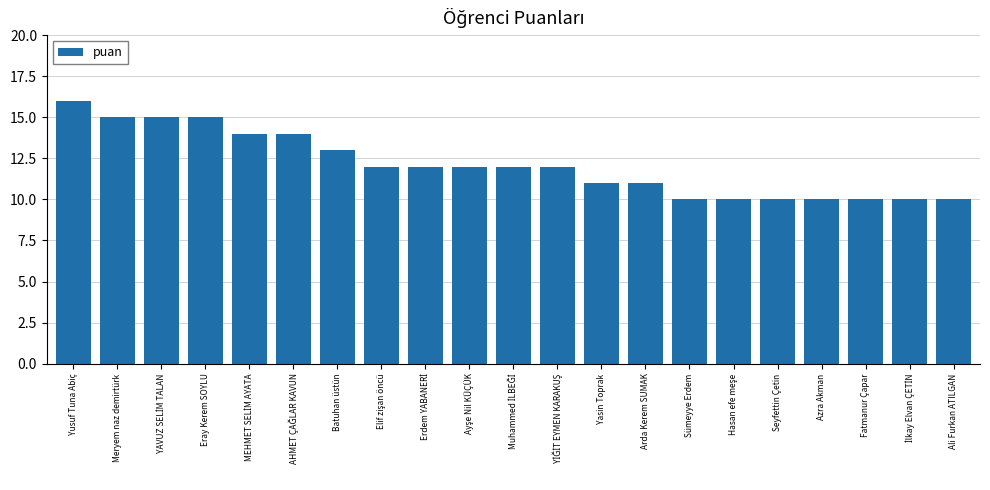

What is the approximate value at Fatmanur Çapar?

10